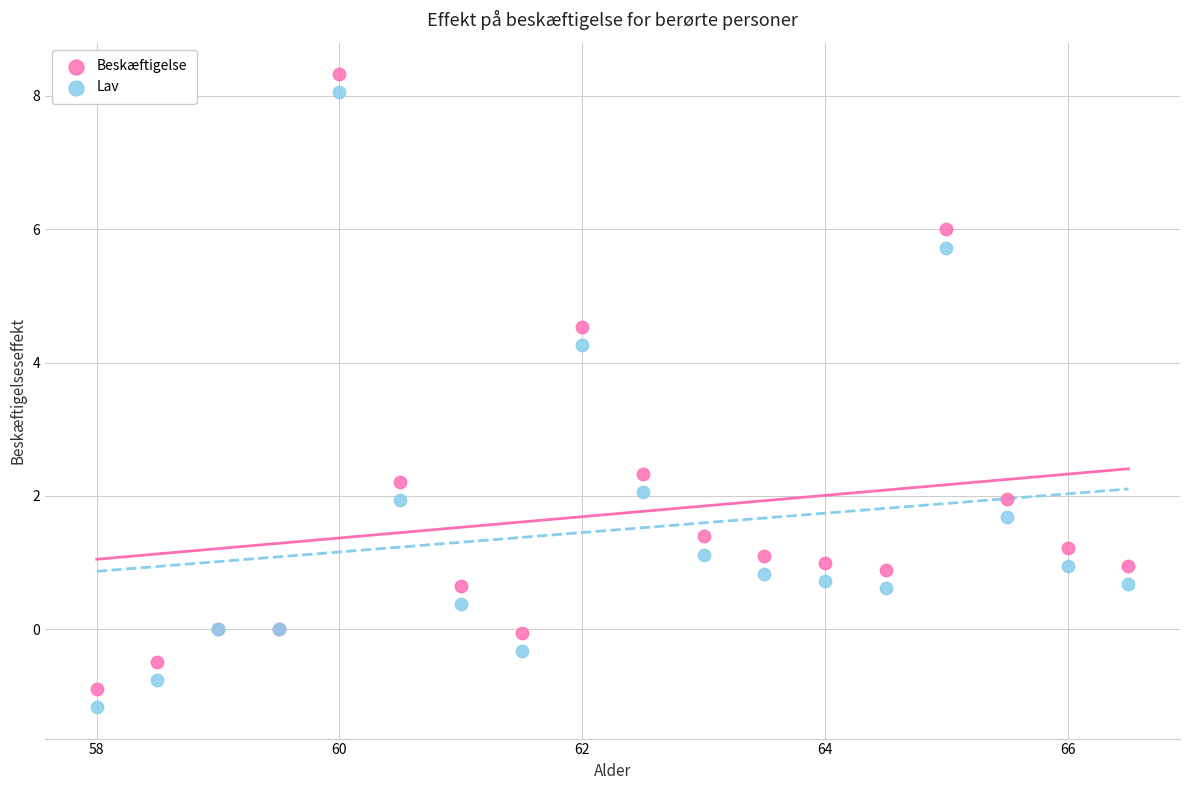

What are all the series names shown in the legend?

Beskæftigelse, Lav